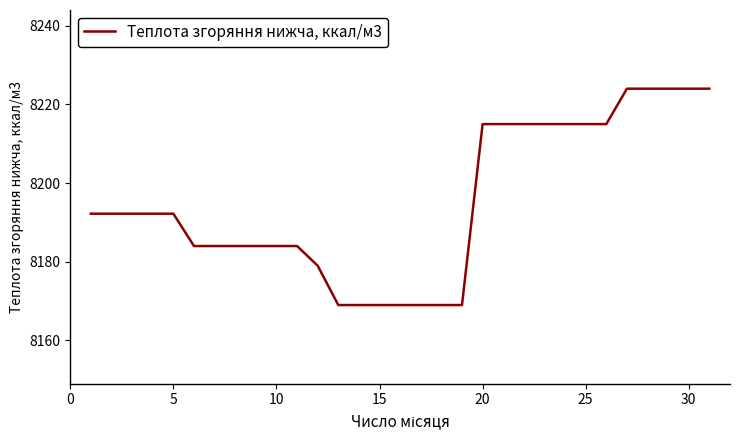

What is the difference between the maximum and minimum values?

55.0